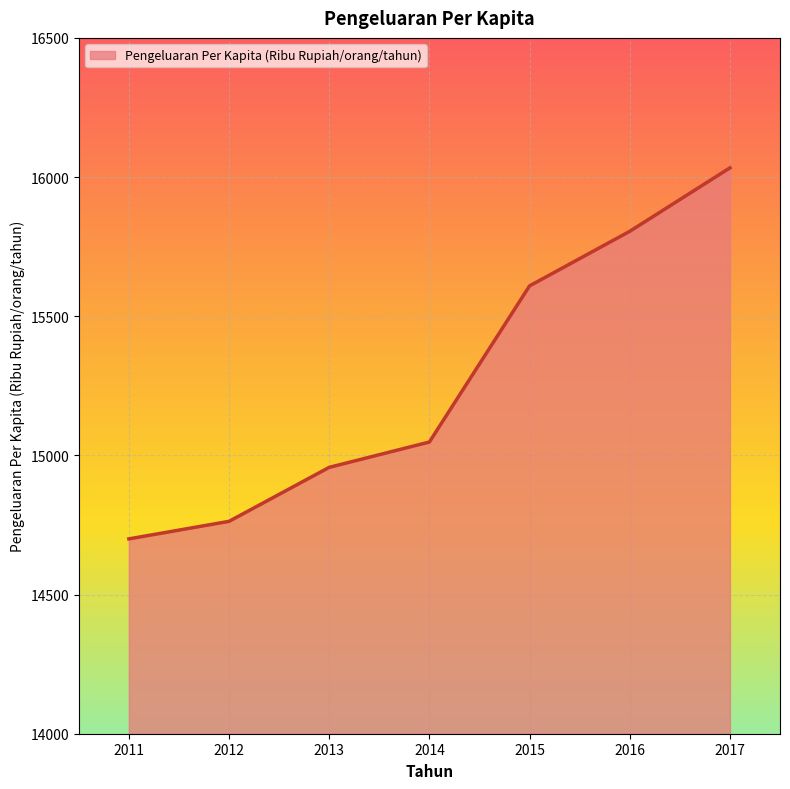

At which label is the value closest to 15366?

2015